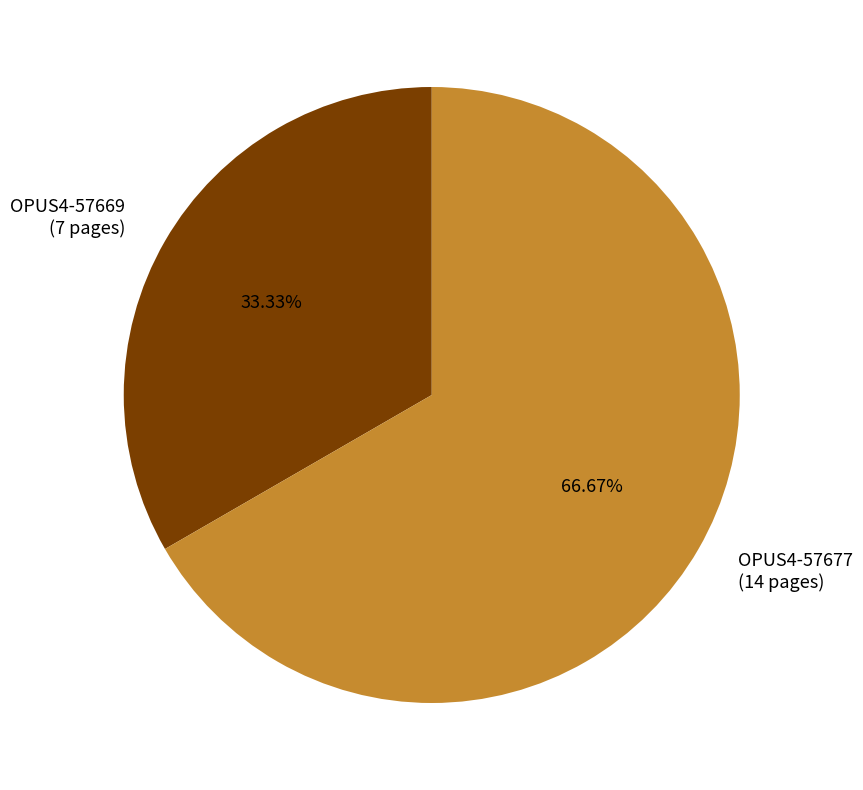

To the nearest percent, what portion does OPUS4-57677 represent?

67%